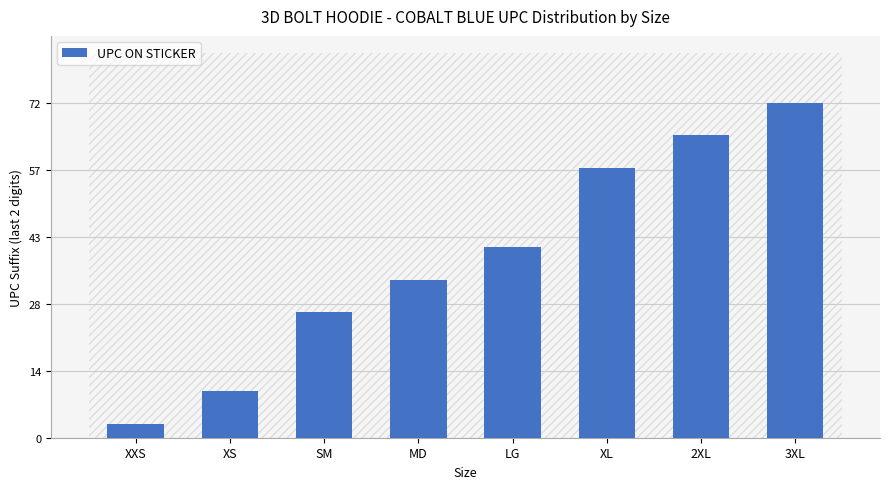

What is the minimum value shown in the chart?

3